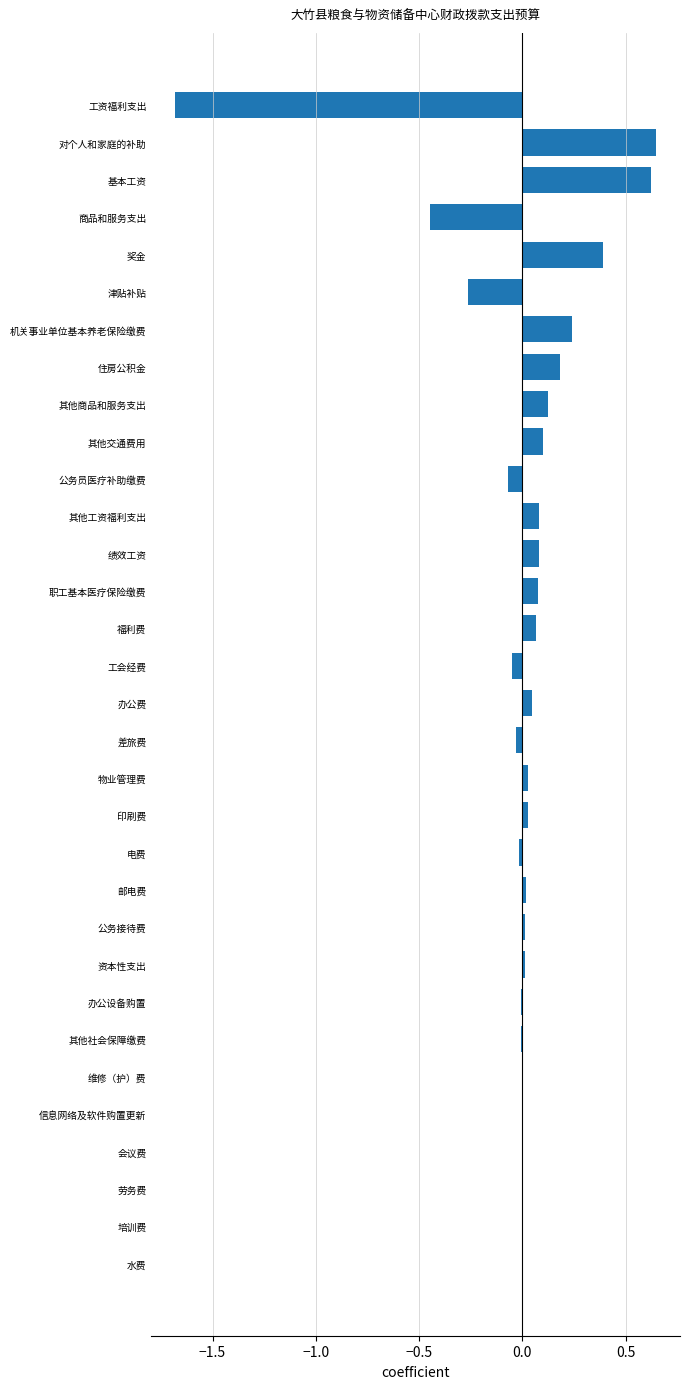

Between 电费 and 津贴补贴, which is larger?

电费